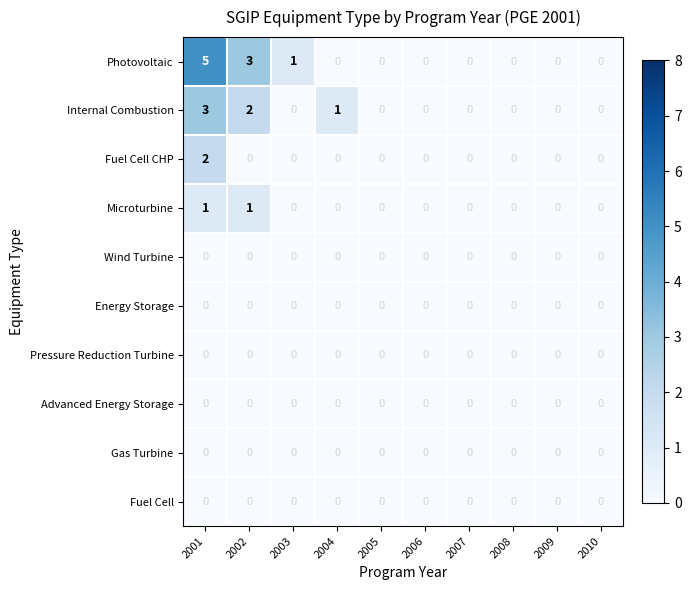

Which series has the largest range (max minus min)?

Photovoltaic